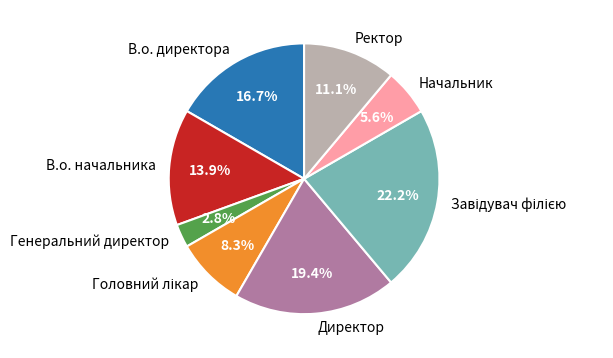

Which slice is the smallest?

Генеральний директор